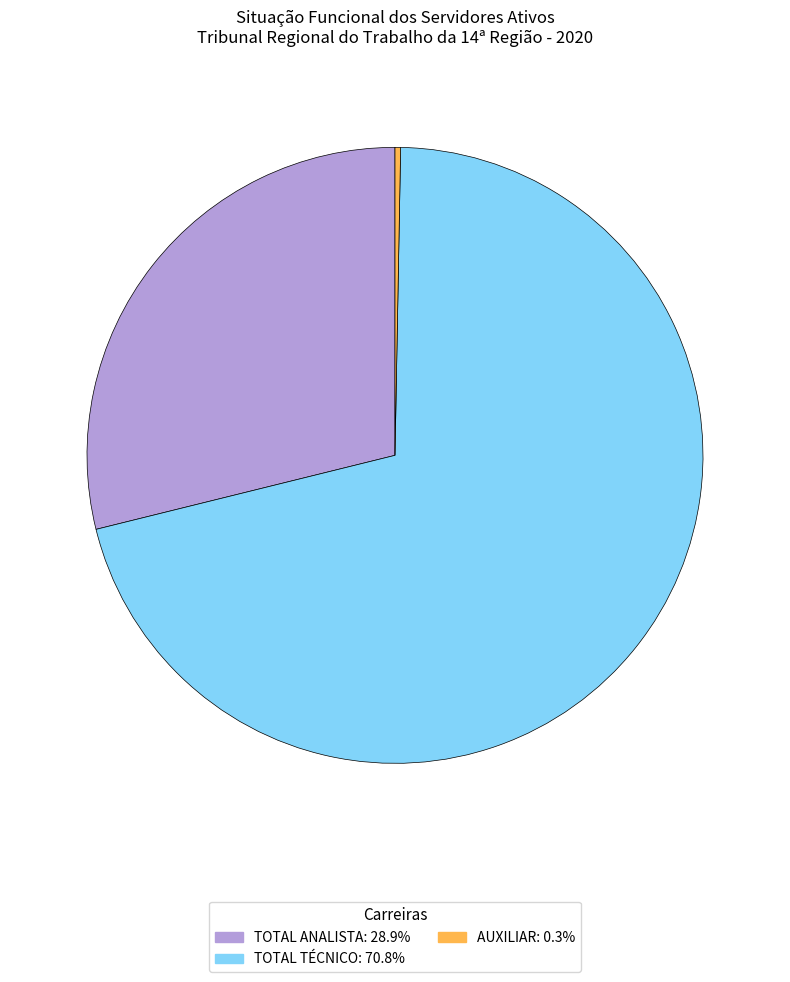

Rank the categories by value from highest to lowest.

TOTAL TÉCNICO, TOTAL ANALISTA, AUXILIAR